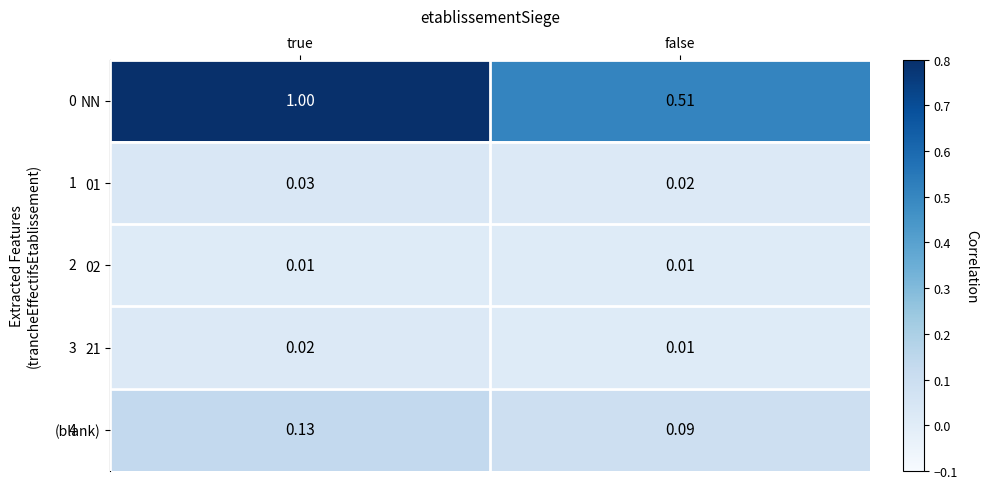

At how many categories does at least one series exceed 0?

2